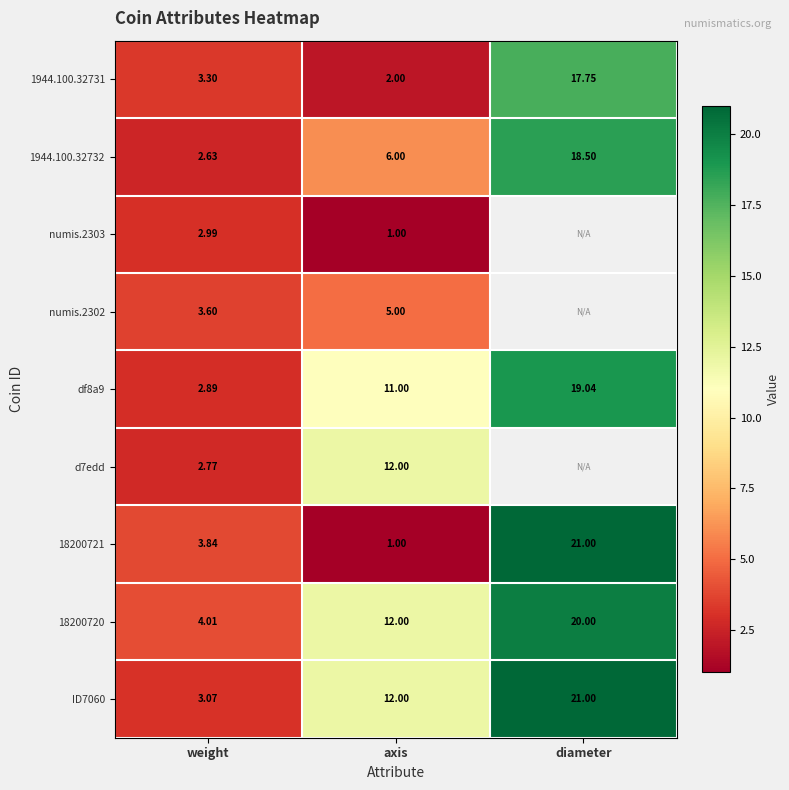

Is it true that 18200720 equals 12.0 at axis?

True